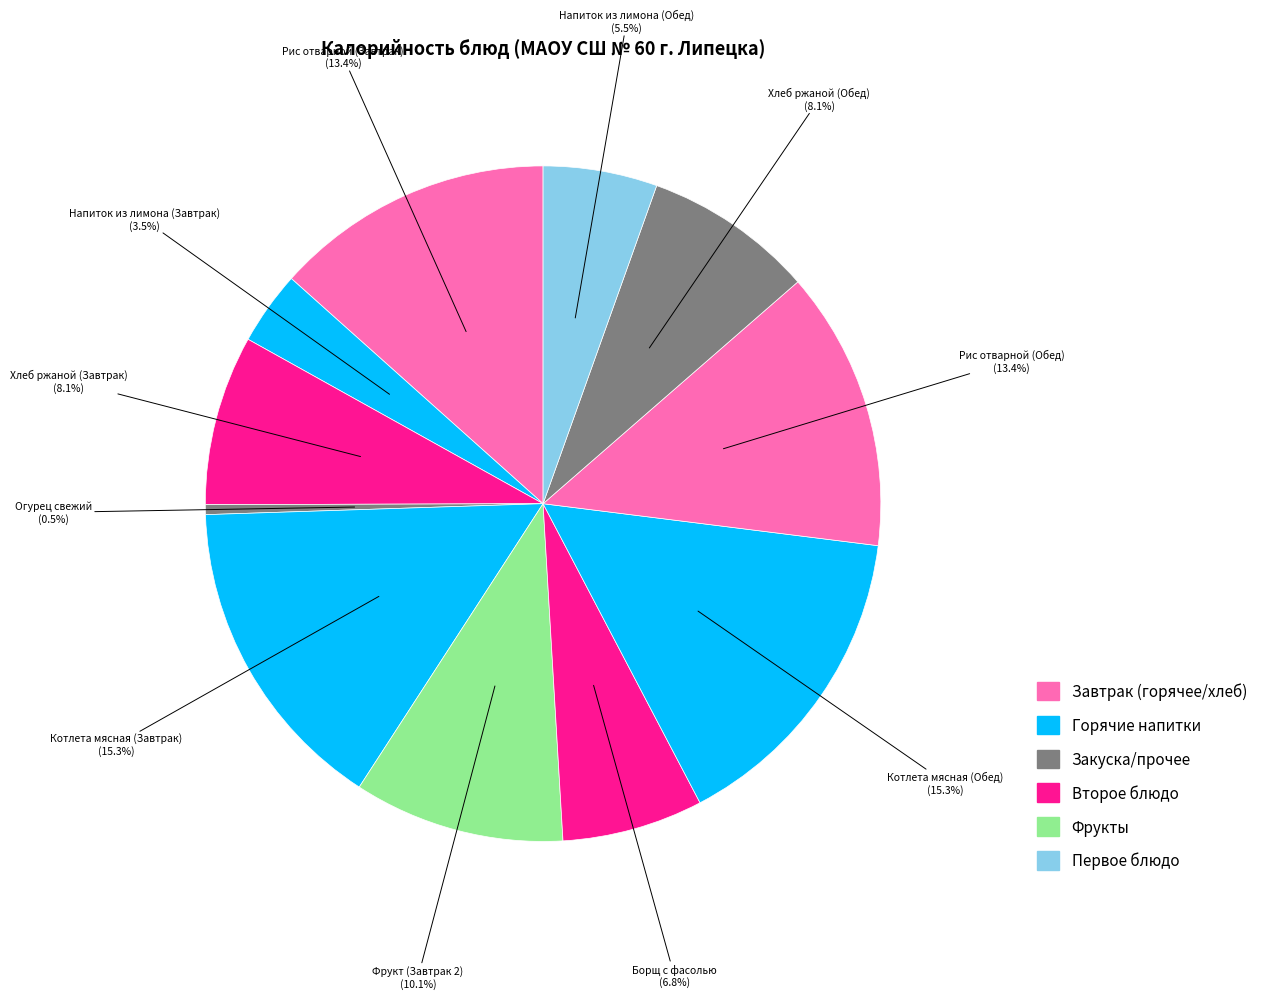

Rank the categories by value from lowest to highest.

Огурец свежий, Напиток из лимона (Завтрак), Напиток из лимона (Обед), Борщ с фасолью, Хлеб ржаной (Завтрак), Хлеб ржаной (Обед), Фрукт (Завтрак 2), Рис отварной (Завтрак), Рис отварной (Обед), Котлета мясная (Завтрак), Котлета мясная (Обед)